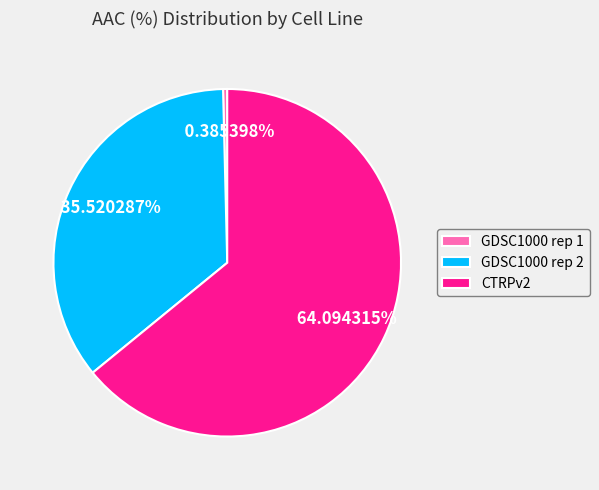

Which has a higher value, GDSC1000 rep 1 or GDSC1000 rep 2?

GDSC1000 rep 2